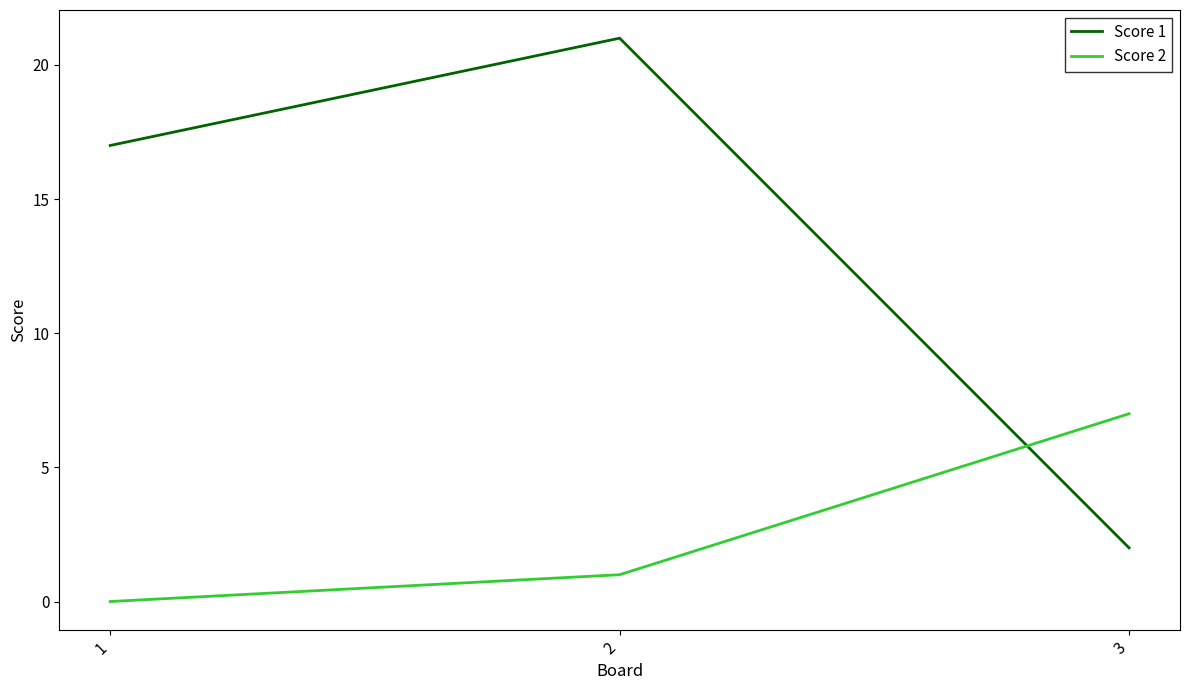

How many values in the Score 1 series are below 17?

1